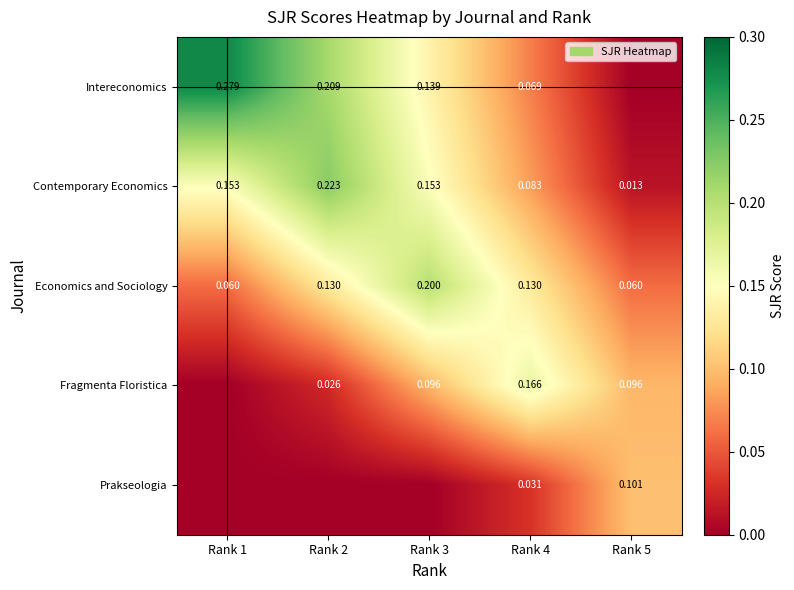

List the labels in order of Prakseologia value, smallest first.

Rank 1, Rank 2, Rank 3, Rank 4, Rank 5